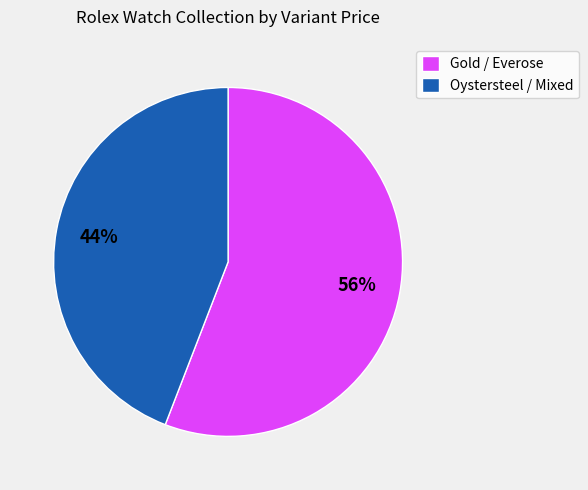

How many segments does this pie chart have?

2